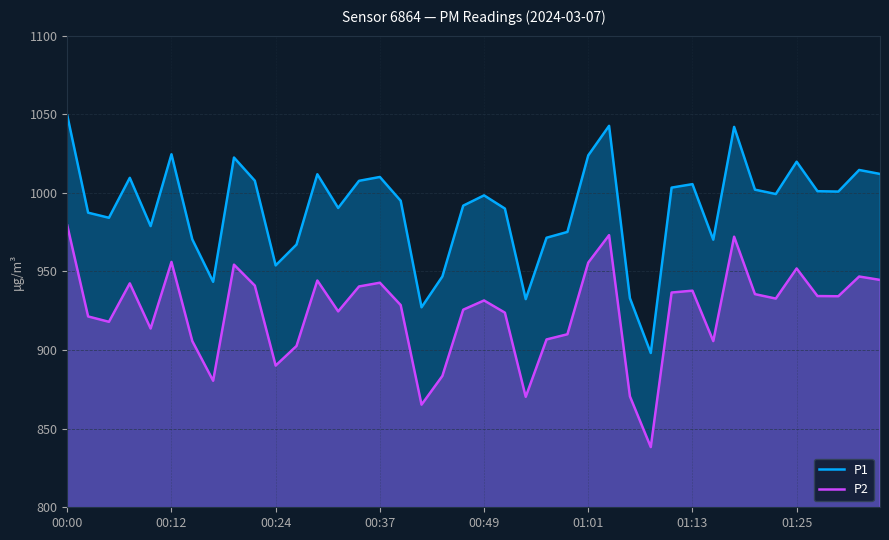

How many series are shown in this chart?

2